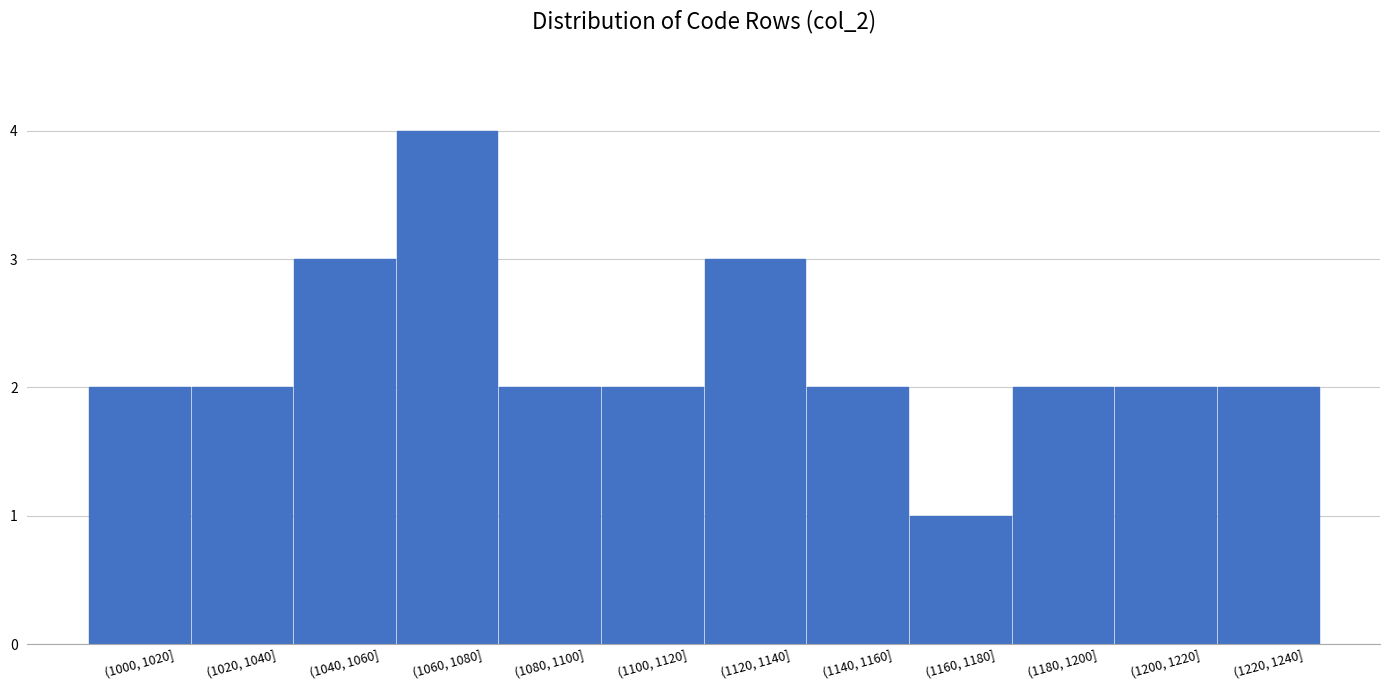

Reading left to right, list all the values displayed in this chart.

2	2	3	4	2	2	3	2	1	2	2	2